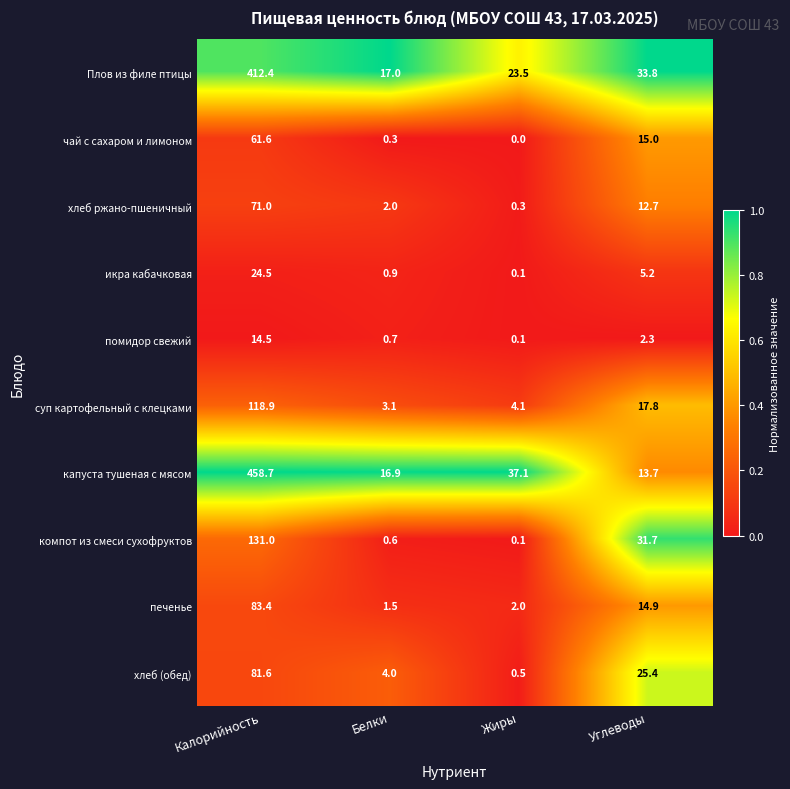

At how many categories does at least one series exceed 0?

4